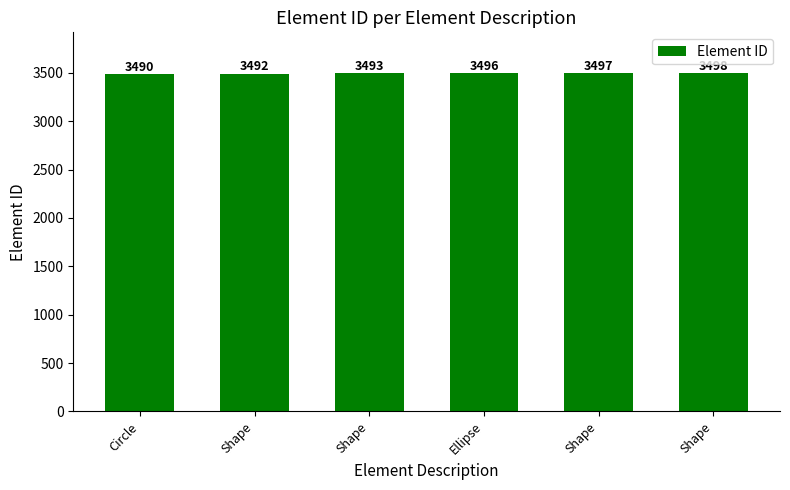

How many bars are there in total?

6